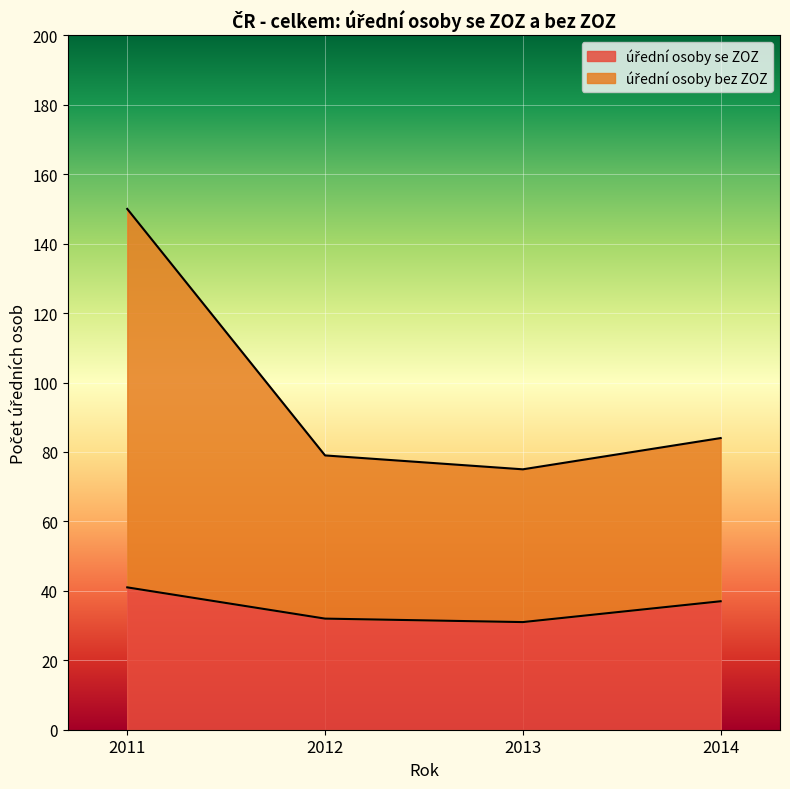

Reading right to left, transcribe all the data shown in this chart.

úřední osoby se ZOZ: 37	31	32	41
úřední osoby bez ZOZ: 84	75	79	150